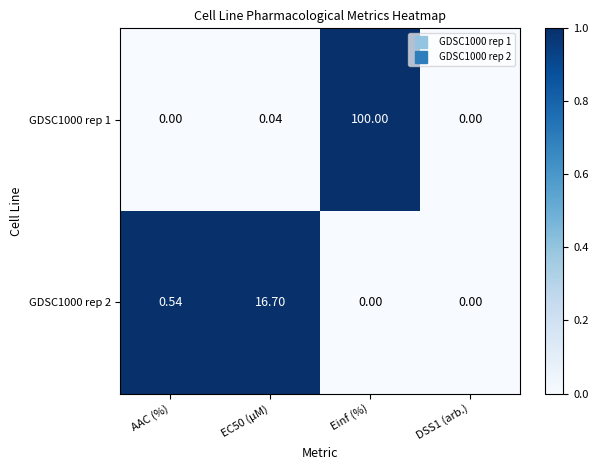

At which category is the sum across all series the highest?

Einf (%)